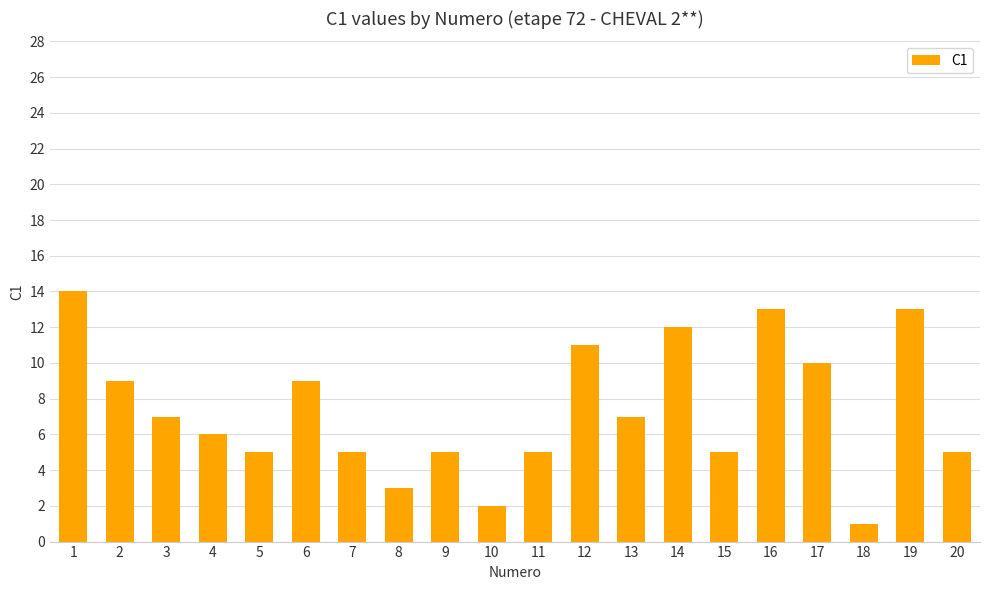

How many data points are less than 7?

10